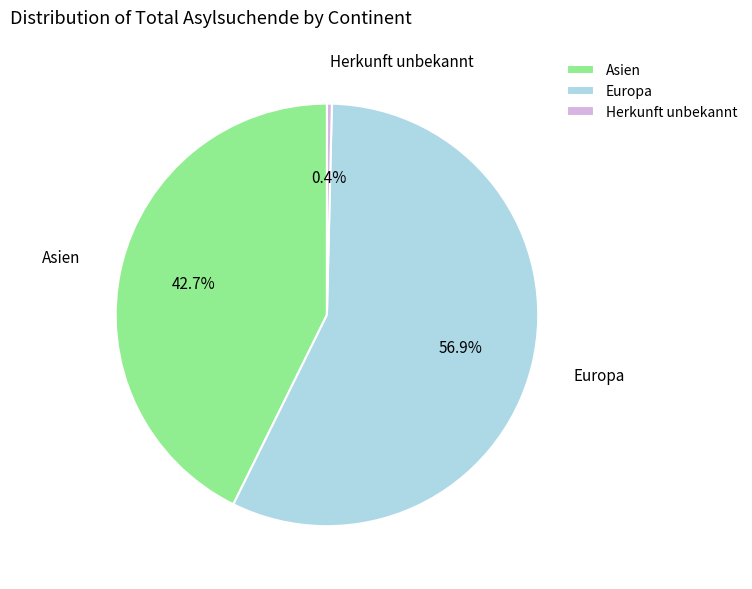

Count the number of slices in the pie.

3